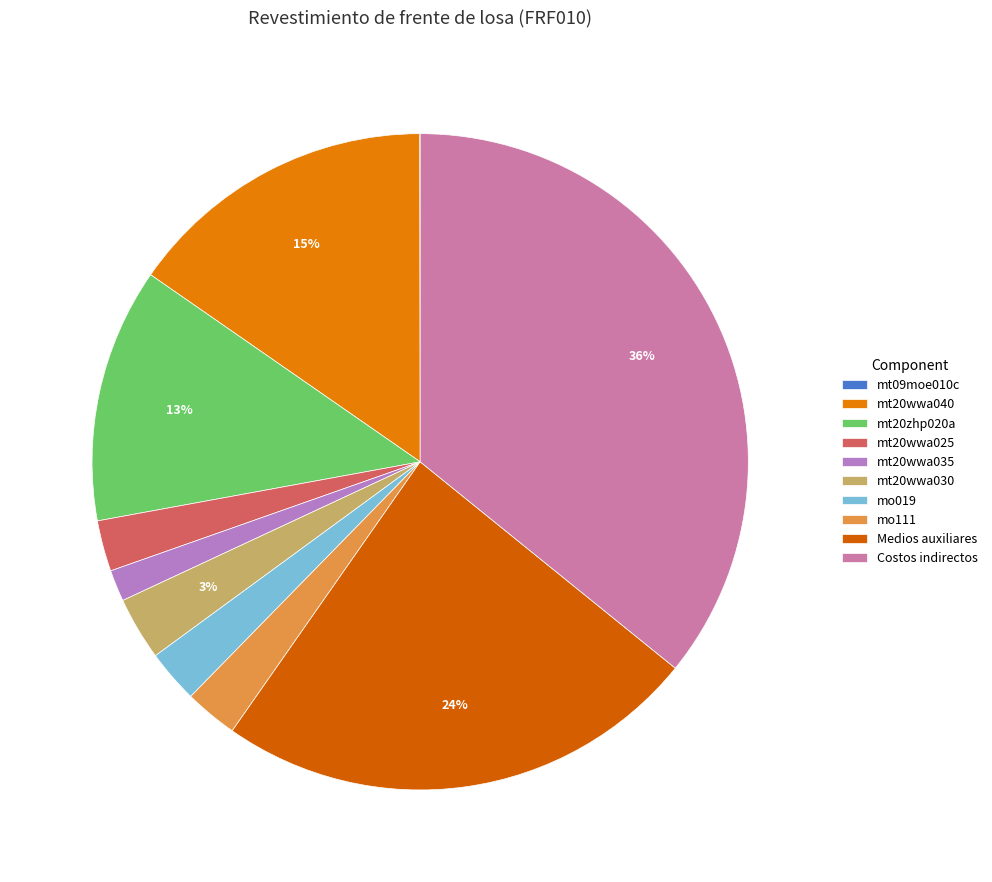

What is the change in value from mt20wwa040 to mo111?

-1.1